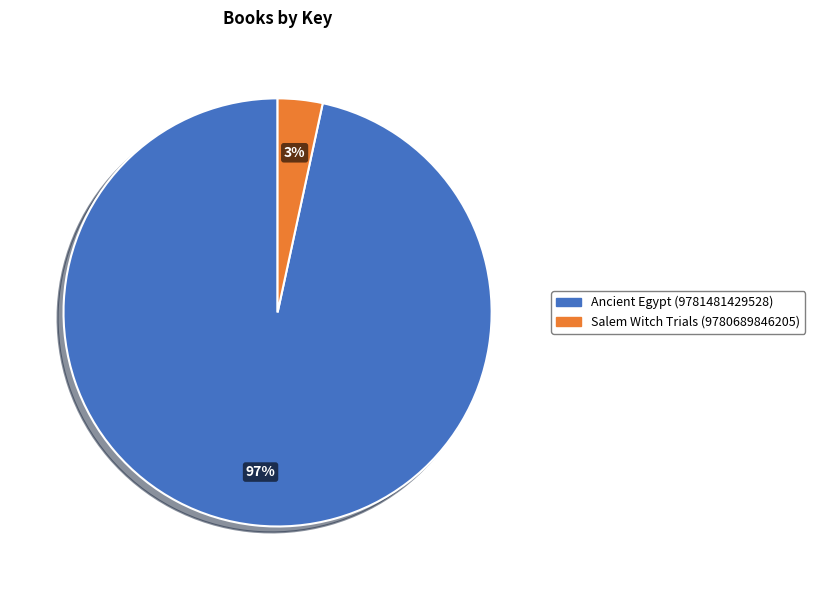

True or false: Salem Witch Trials (9780689846205) accounts for 15% of the total.

False